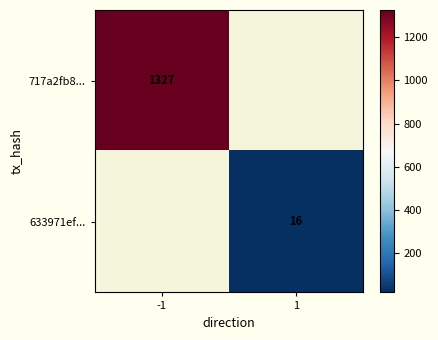

The value of 717a2fb8... at -1 is 675. True or false?

False